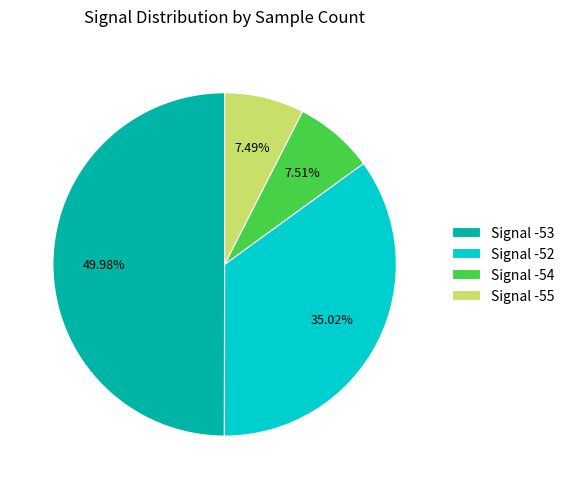

How many slices are in this pie chart?

4